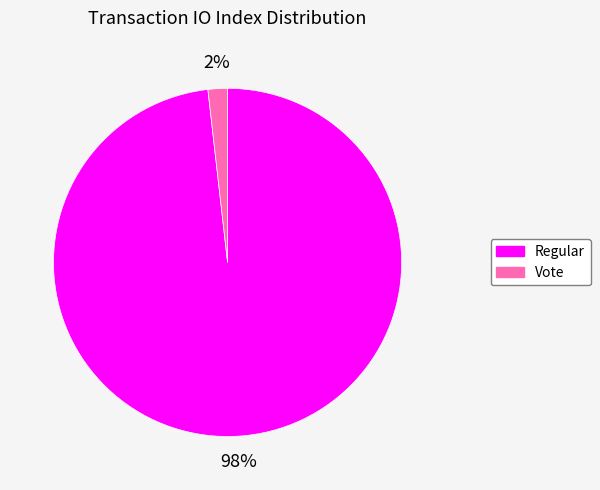

Rank the categories by value from lowest to highest.

Vote, Regular